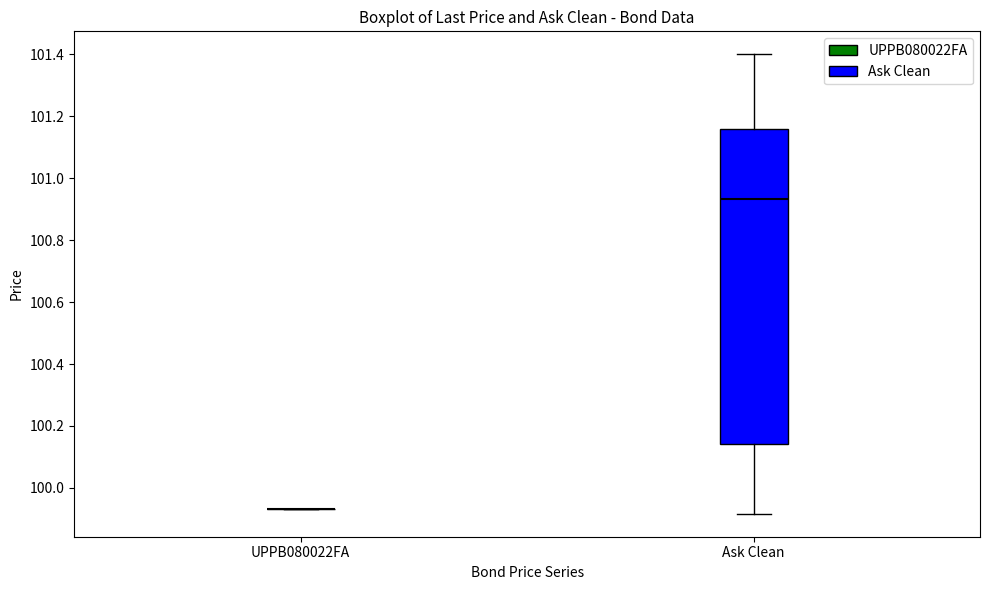

Where is the upper edge of the box for Ask Clean on the y-axis? The values are not printed on the chart, so give them approximately, as read against the axis.

101.16